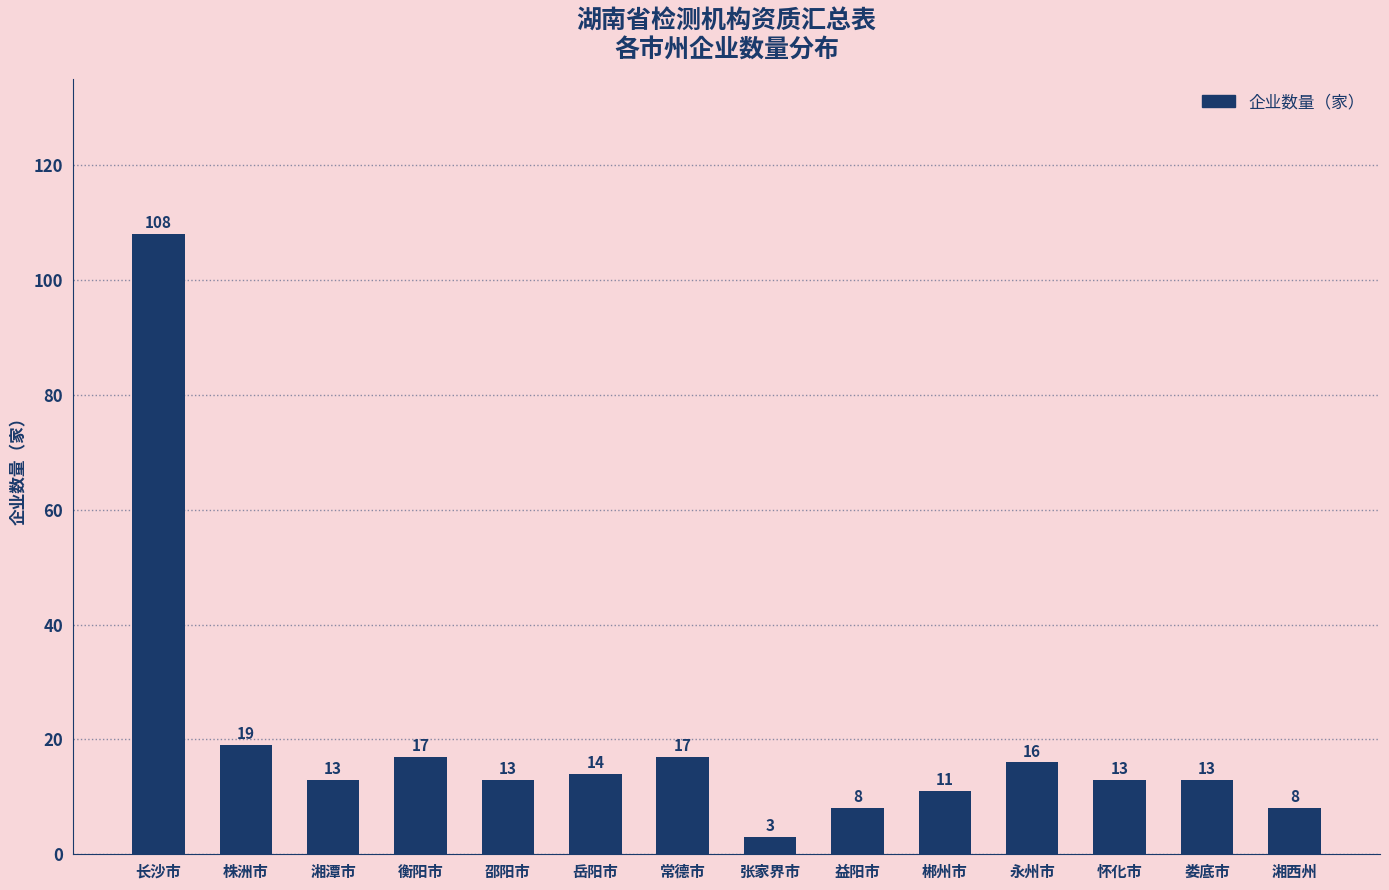

Count the number of categories in the chart.

14